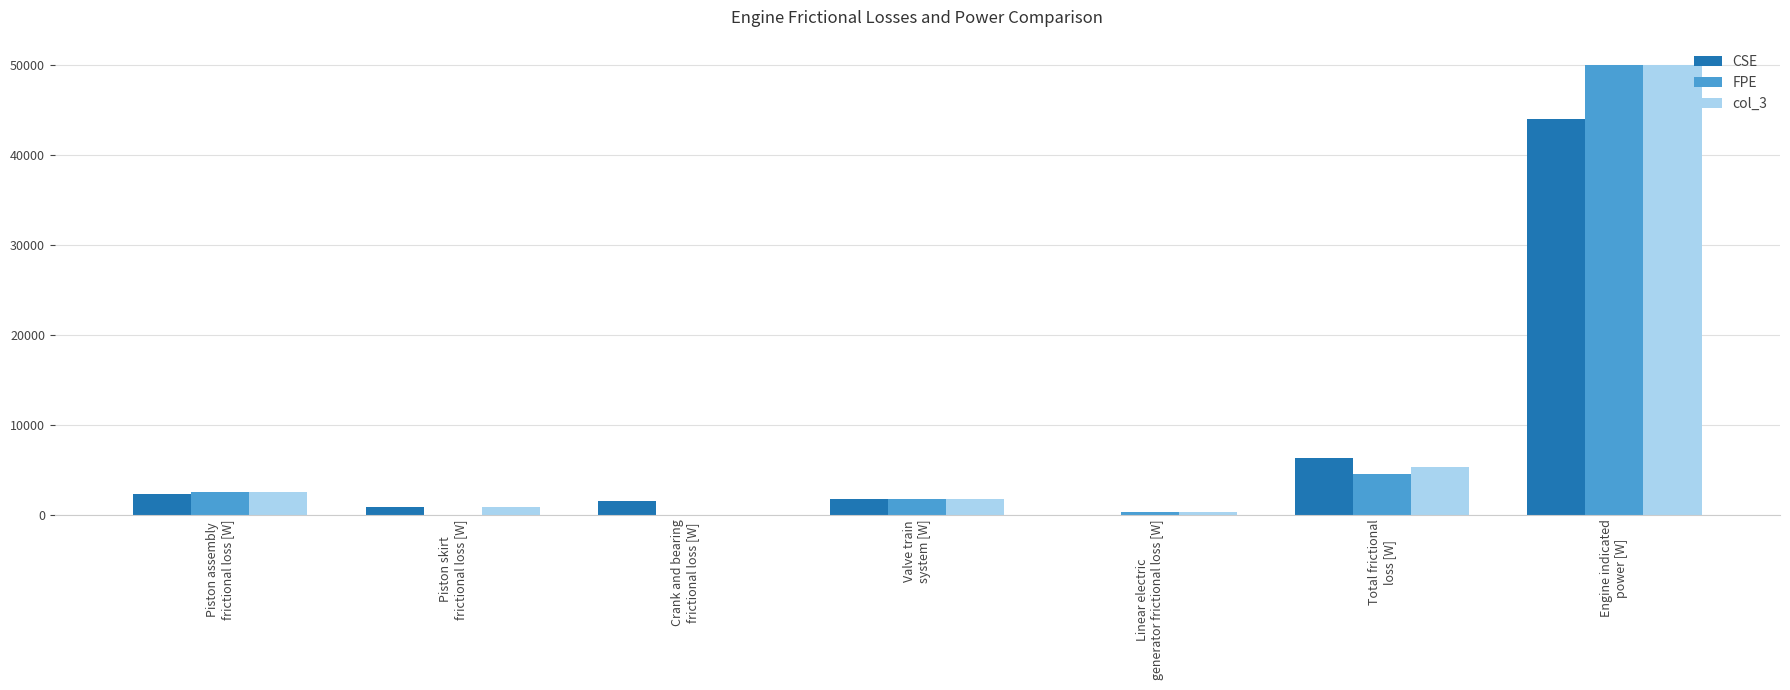

Reading left to right, extract all data points from this chart.

CSE: Piston assembly
frictional loss [W]=2299.4	Piston skirt
frictional loss [W]=810.2	Crank and bearing
frictional loss [W]=1508.9	Valve train
system [W]=1724.4	Linear electric
generator frictional loss [W]=0.0	Total frictional
loss [W]=6342.9	Engine indicated
power [W]=44070.0
FPE: Piston assembly
frictional loss [W]=2489.0	Piston skirt
frictional loss [W]=0.0	Crank and bearing
frictional loss [W]=0.0	Valve train
system [W]=1724.4	Linear electric
generator frictional loss [W]=265.4	Total frictional
loss [W]=4478.8	Engine indicated
power [W]=50064.0
col_3: Piston assembly
frictional loss [W]=2489.0	Piston skirt
frictional loss [W]=816.7	Crank and bearing
frictional loss [W]=0.0	Valve train
system [W]=1724.4	Linear electric
generator frictional loss [W]=265.4	Total frictional
loss [W]=5295.5	Engine indicated
power [W]=50064.0